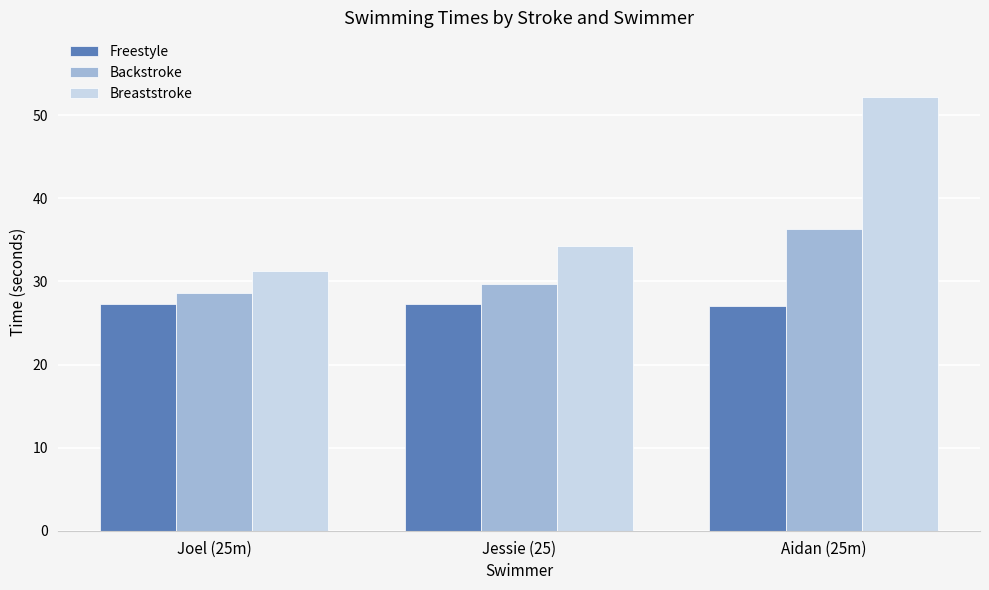

At which label does Backstroke first exceed 29?

Jessie (25)